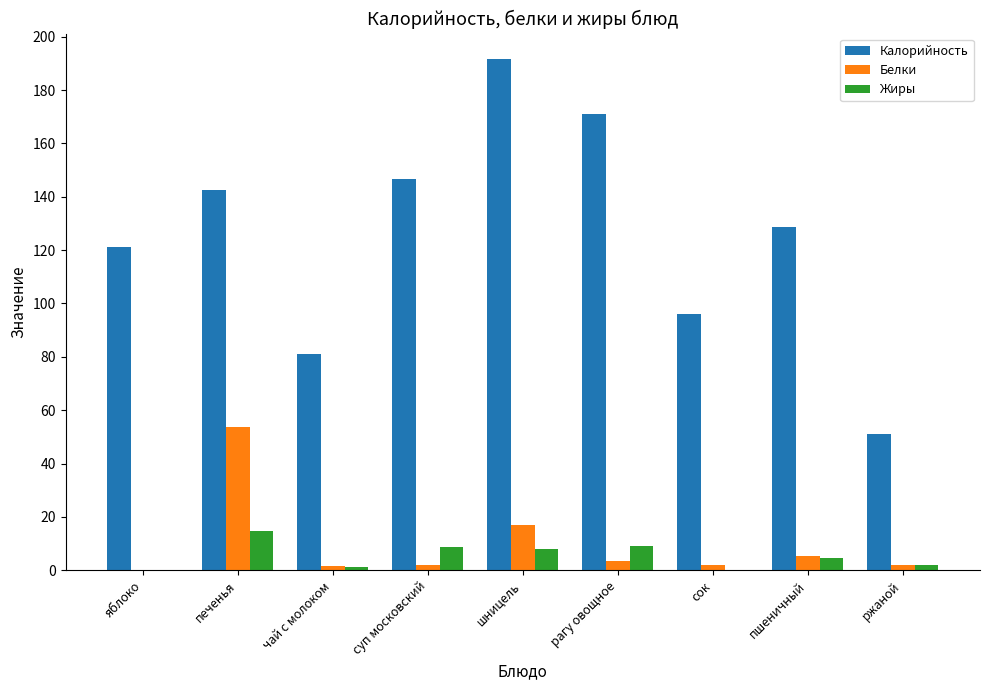

What is the total value across all series at чай с молоком?

83.9